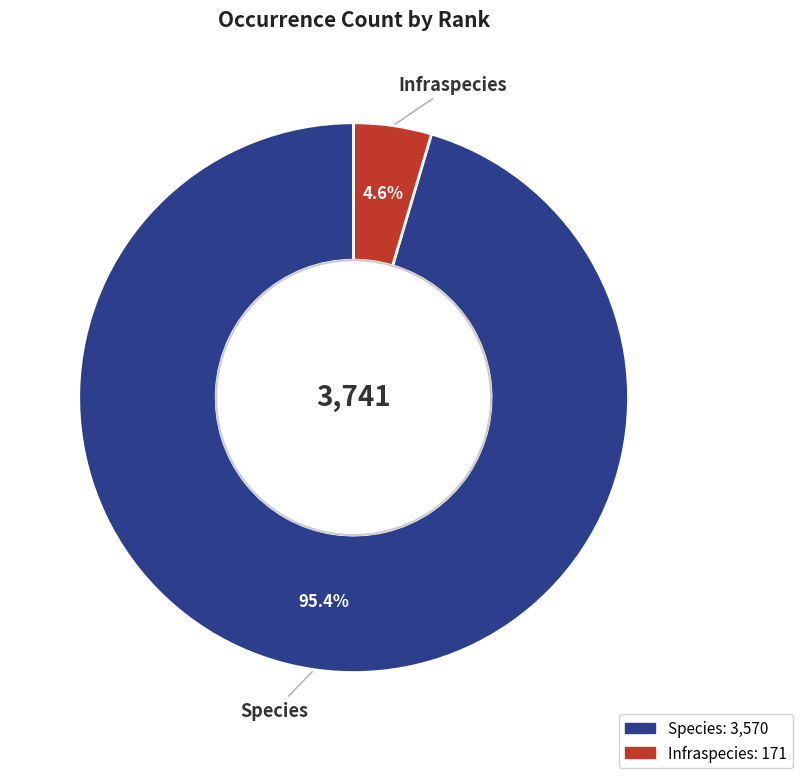

Rank the categories by value from lowest to highest.

Infraspecies, Species